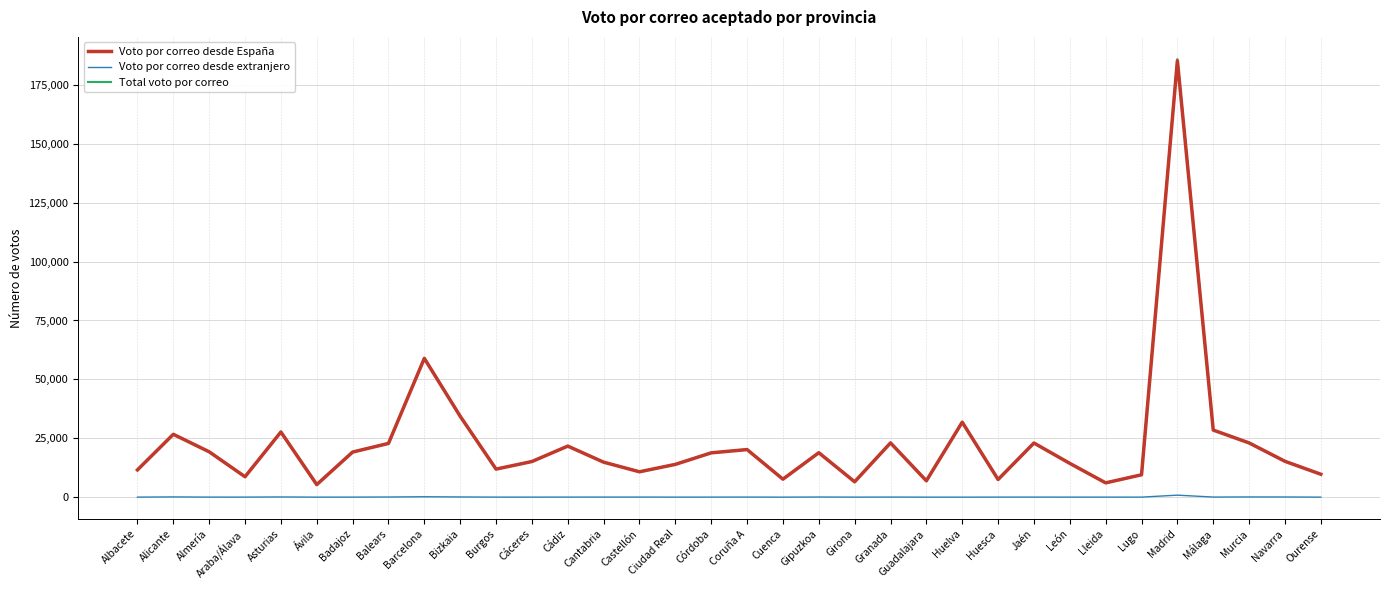

Which series changed the most between Gipuzkoa and Madrid?

Total voto por correo